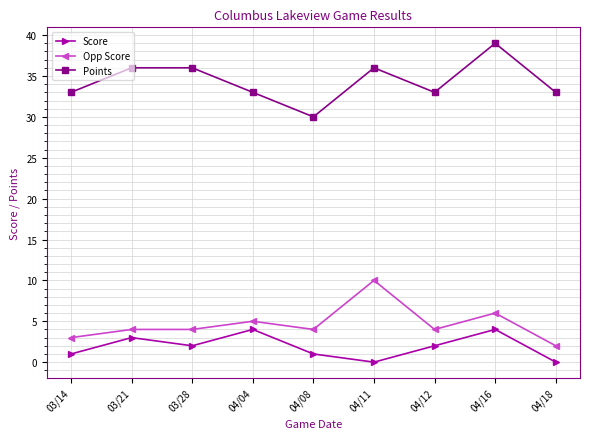

Reading right to left, what are all the values shown in this chart?

Score: 04/18=0	04/16=4	04/12=2	04/11=0	04/08=1	04/04=4	03/28=2	03/21=3	03/14=1
Opp Score: 04/18=2	04/16=6	04/12=4	04/11=10	04/08=4	04/04=5	03/28=4	03/21=4	03/14=3
Points: 04/18=33	04/16=39	04/12=33	04/11=36	04/08=30	04/04=33	03/28=36	03/21=36	03/14=33